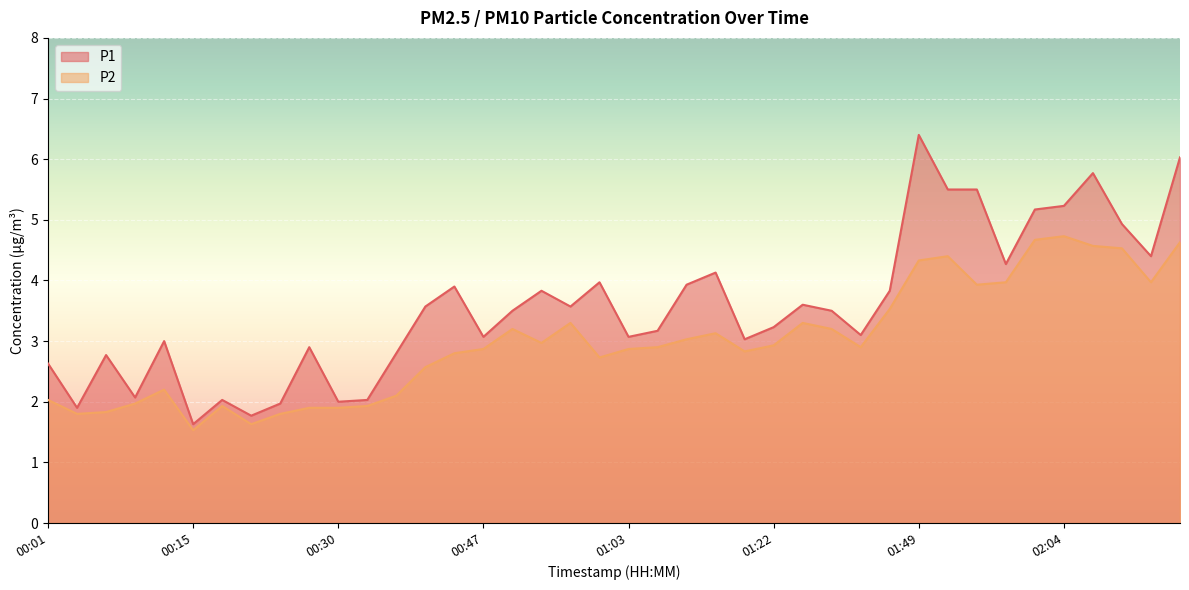

What is the sum of all P2 values?

119.3